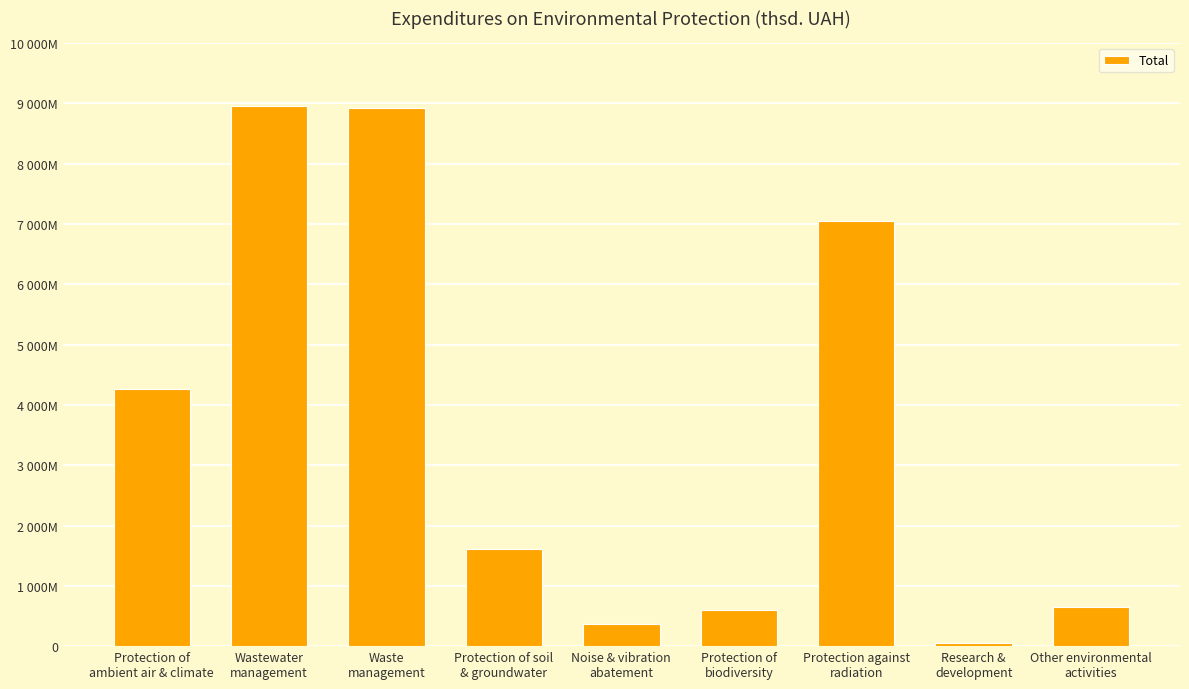

Does the chart contain any negative values?

No